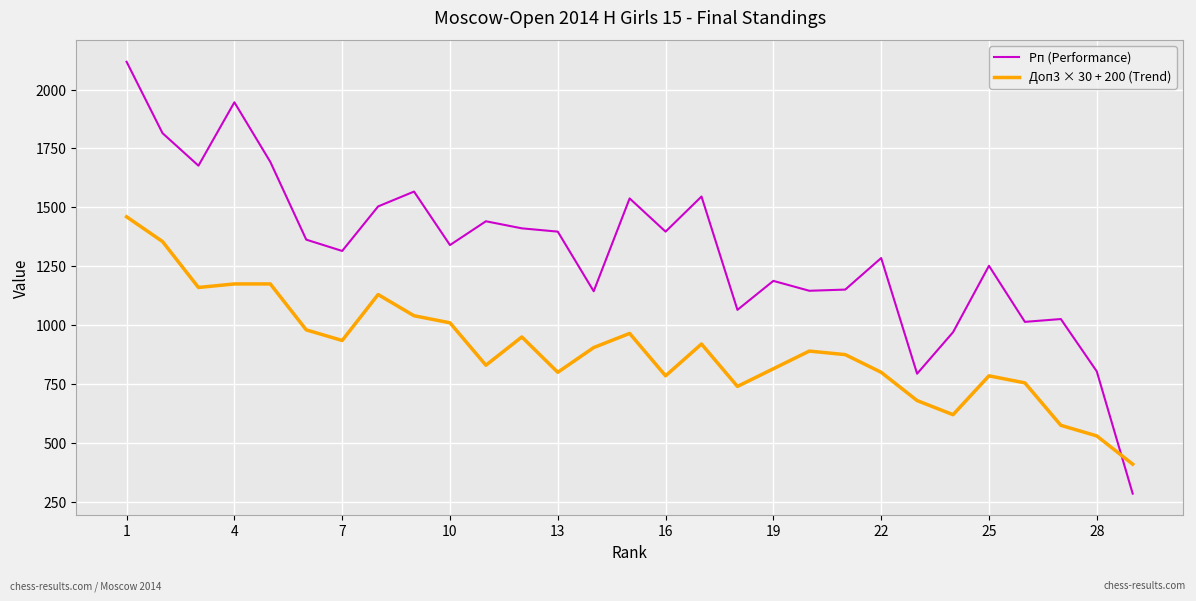

List the series in order of their peak value, lowest first.

Доп3 × 30 + 200 (Trend), Рп (Performance)